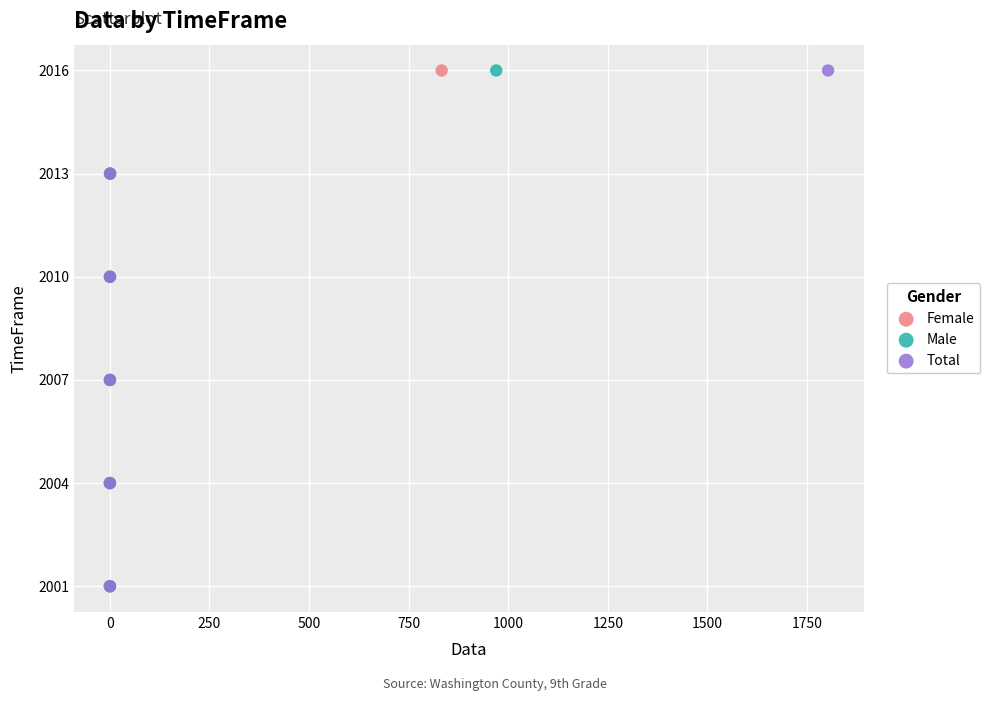

What are all the series names shown in the legend?

Female, Male, Total